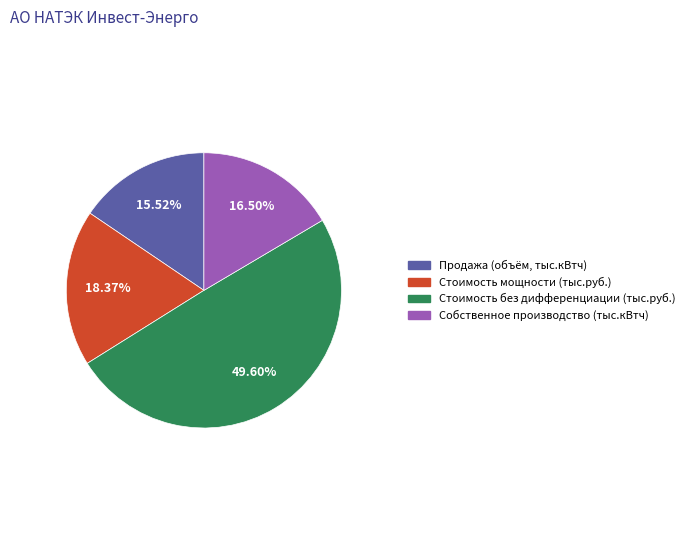

Count the number of slices in the pie.

4